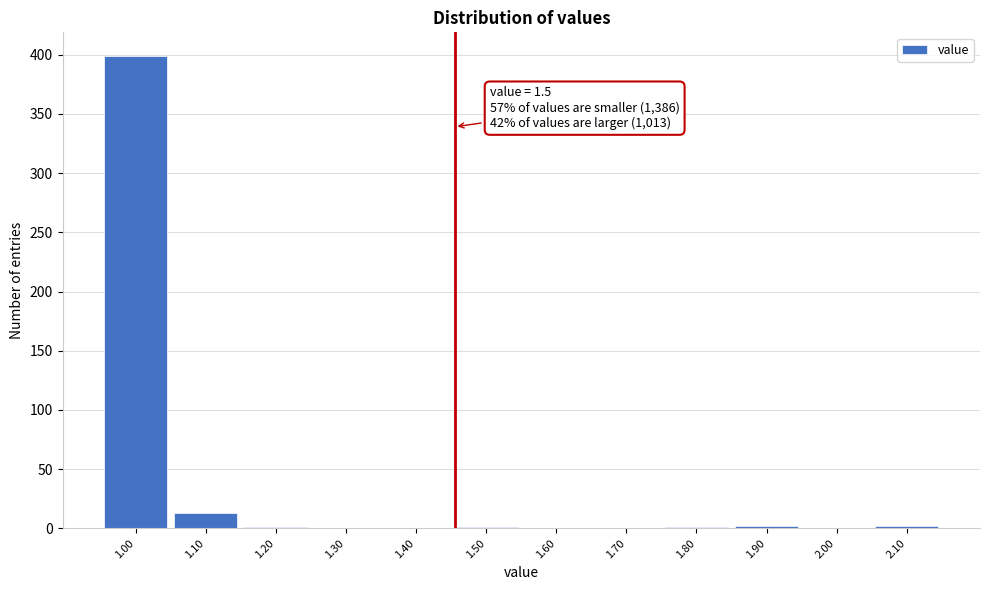

Which has a higher value, 1.00 or 1.30?

1.00